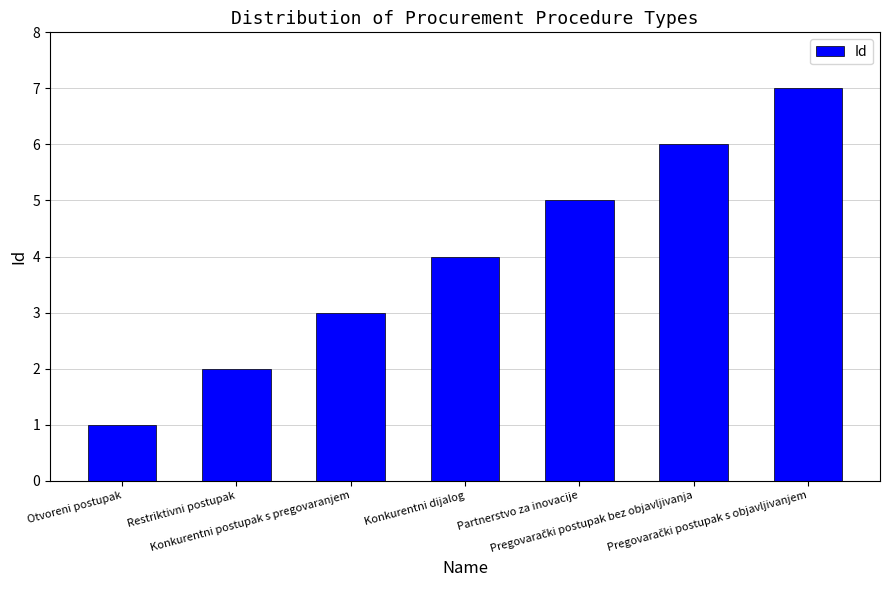

Approximately how many times larger is the value at Restriktivni postupak compared to Partnerstvo za inovacije?

0.4